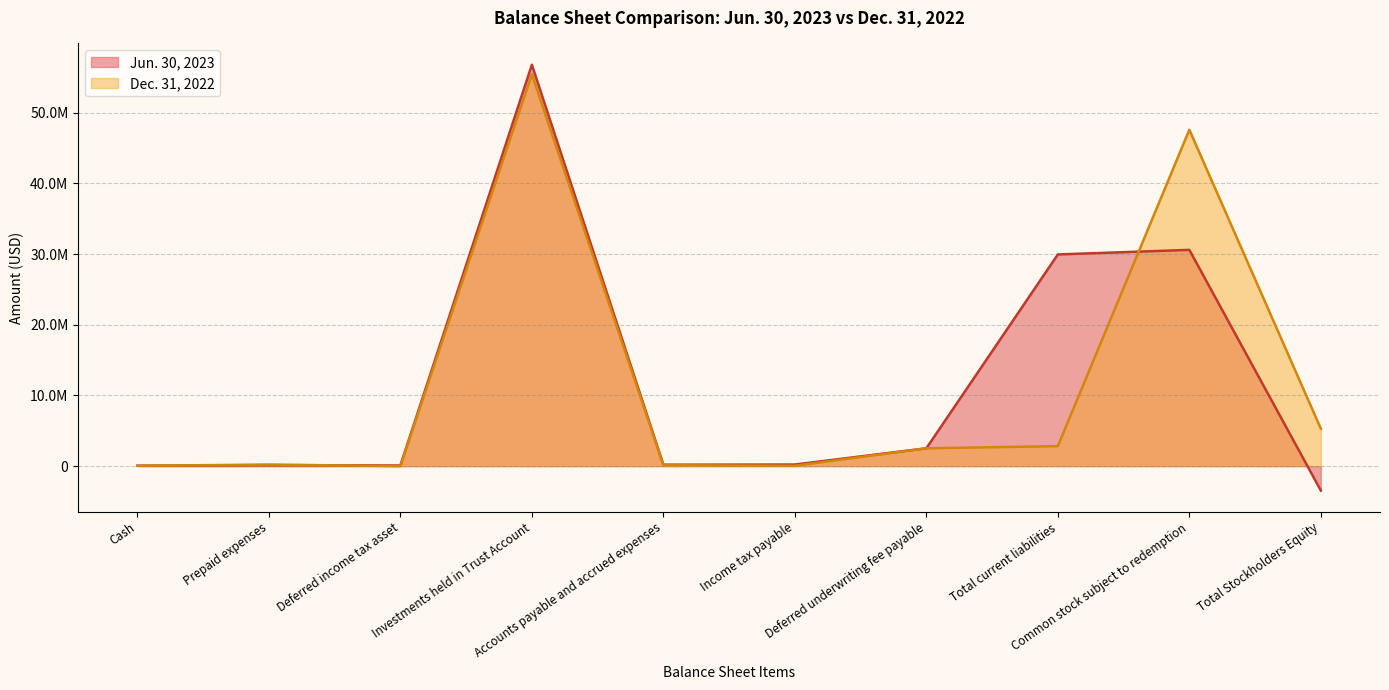

Which label corresponds to the smallest value in the chart?

Total Stockholders Equity